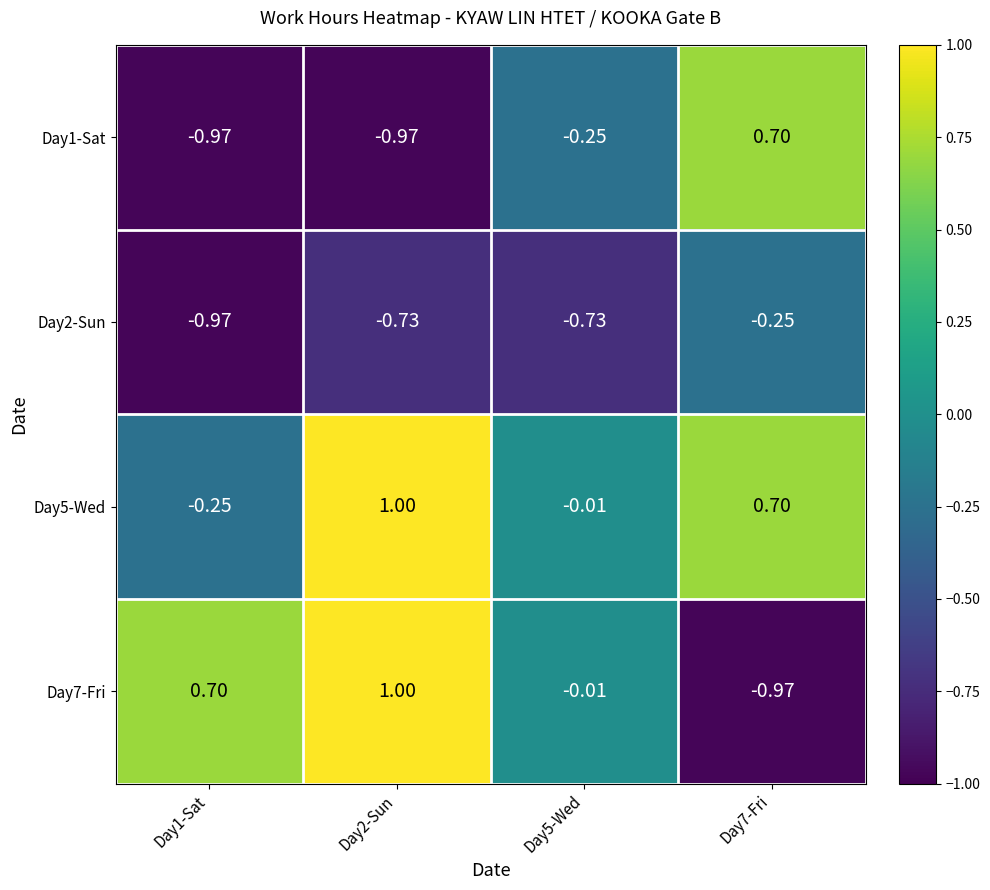

Is the value of Day2-Sun at Day7-Fri greater than the value of Day7-Fri at Day7-Fri?

Yes